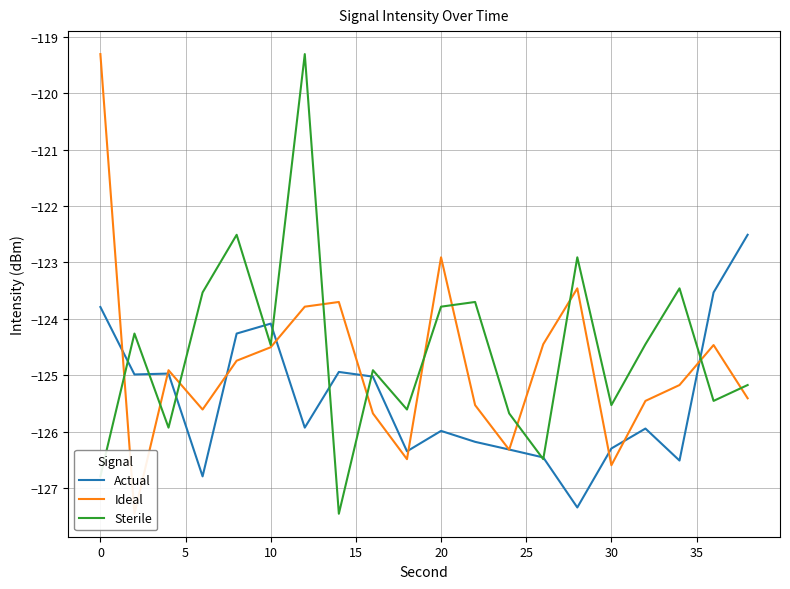

What is the maximum value for Sterile?

-119.3